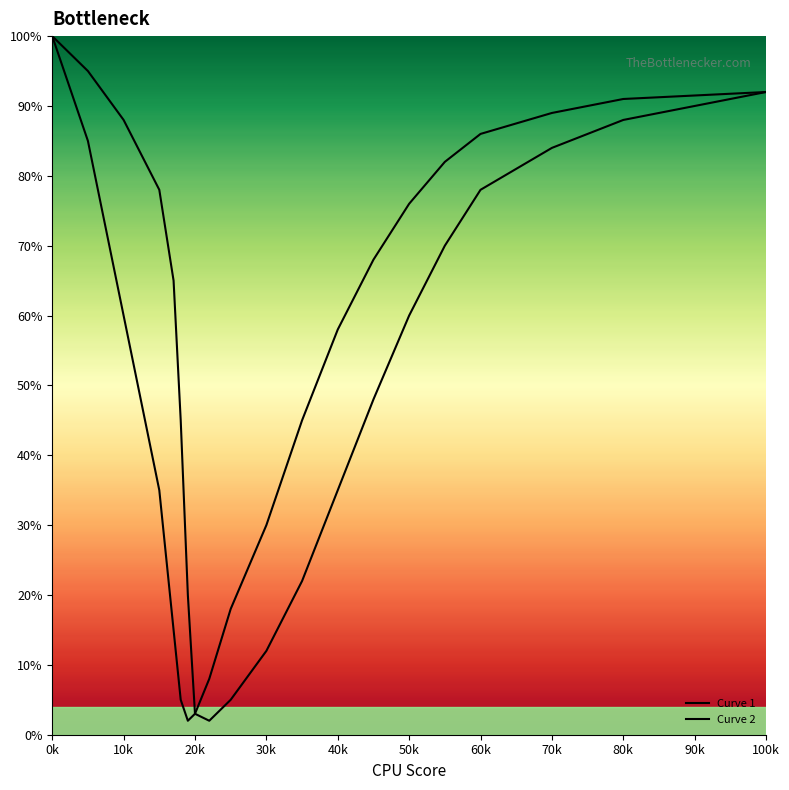

List the series in order of their peak value, lowest first.

Curve 1, Curve 2